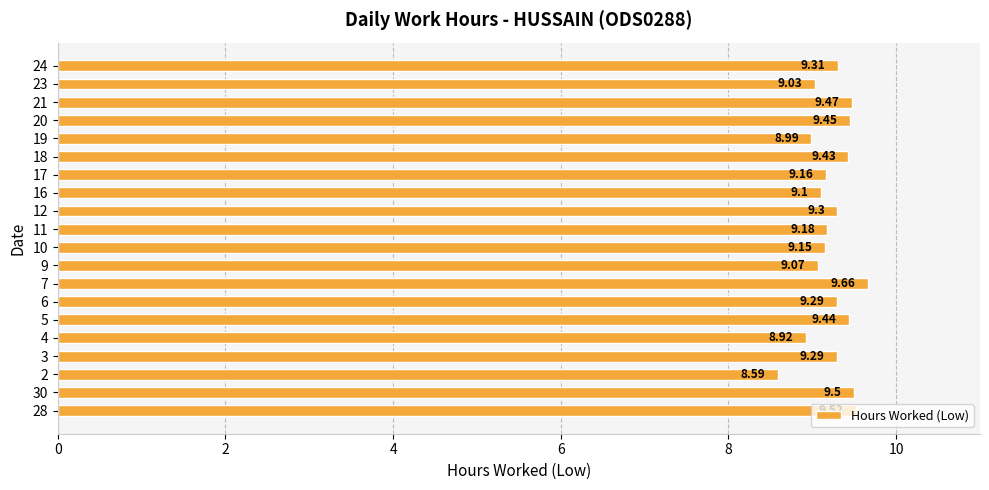

What is the change in value from 3 to 19?

-0.3